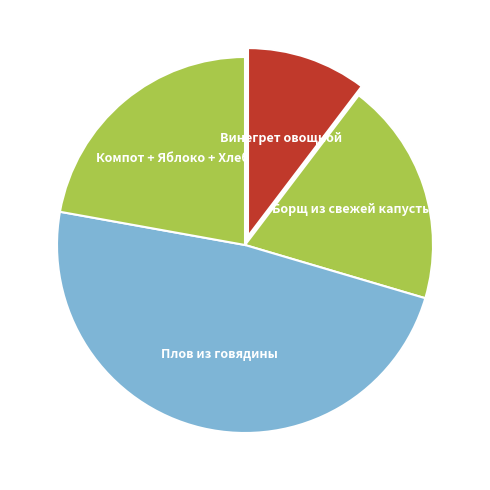

How many slices are in this pie chart?

4